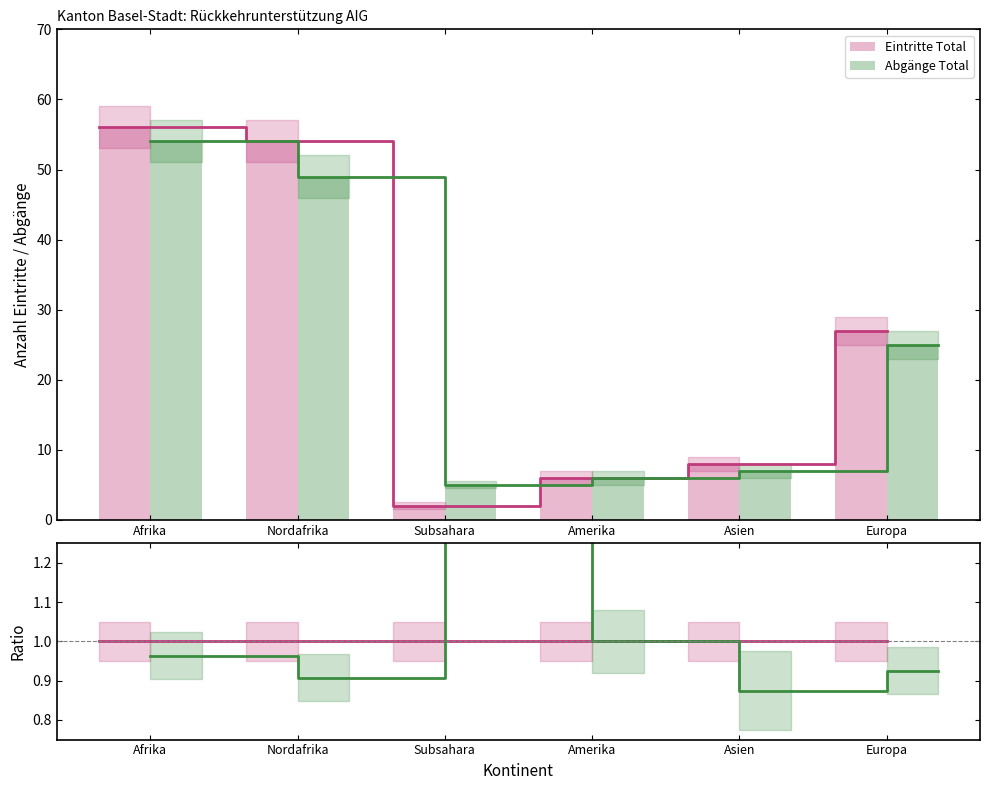

Where is Abgänge Total nearest to the value 29?

Europa